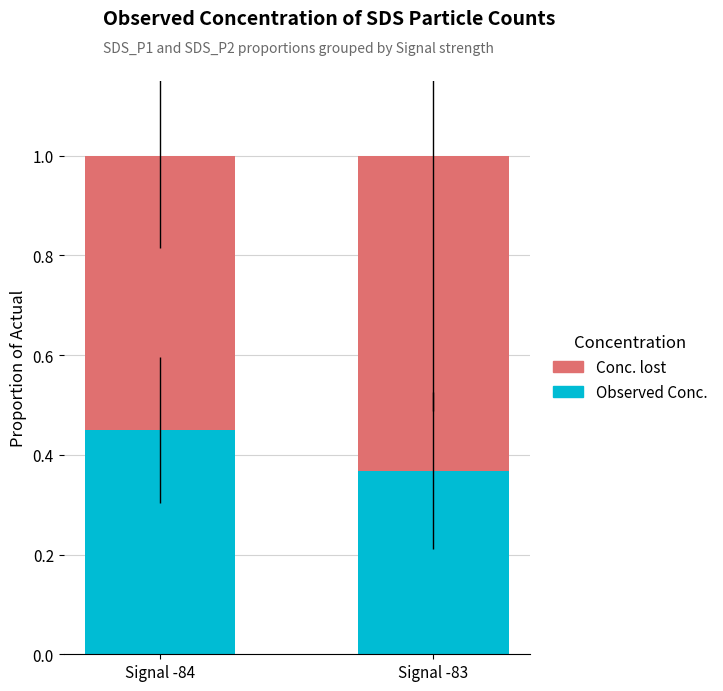

Is it true that Observed Conc. equals 0.1 at Signal -84?

False